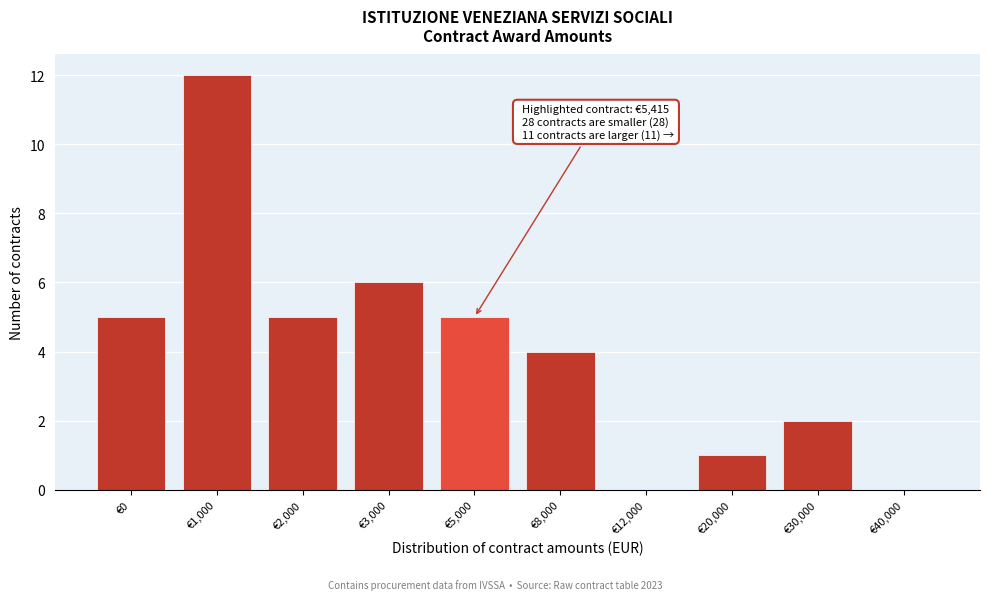

Reading left to right, list all the values displayed in this chart.

€0=5	€1,000=12	€2,000=5	€3,000=6	€5,000=5	€8,000=4	€12,000=0	€20,000=1	€30,000=2	€40,000=0